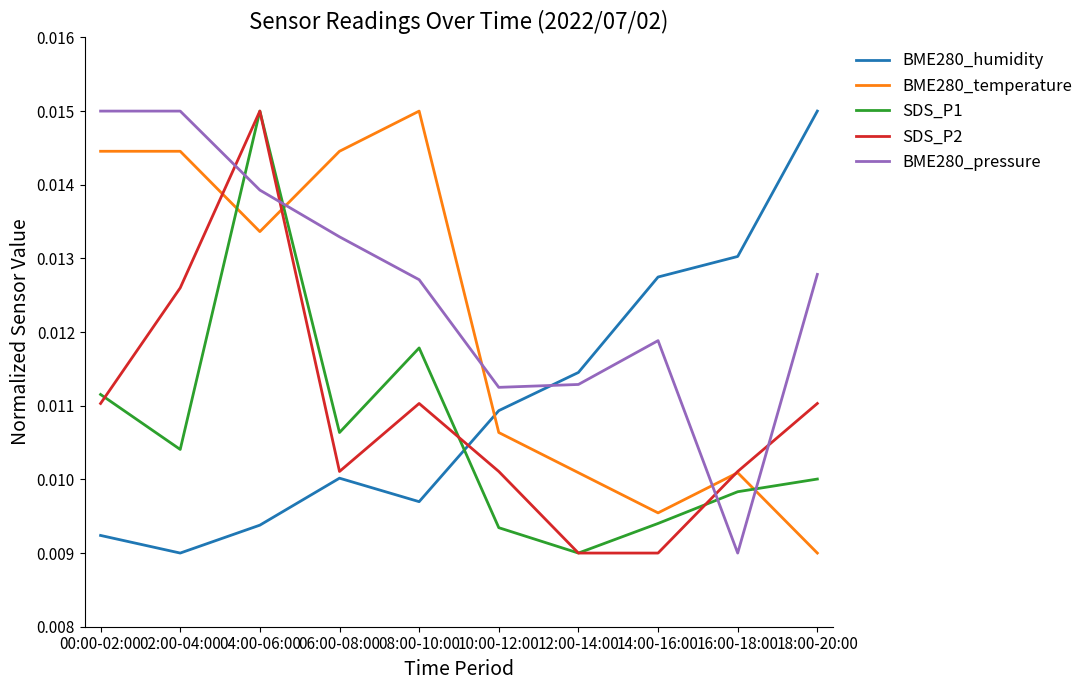

At which category is the sum across all series the highest?

04:00-06:00